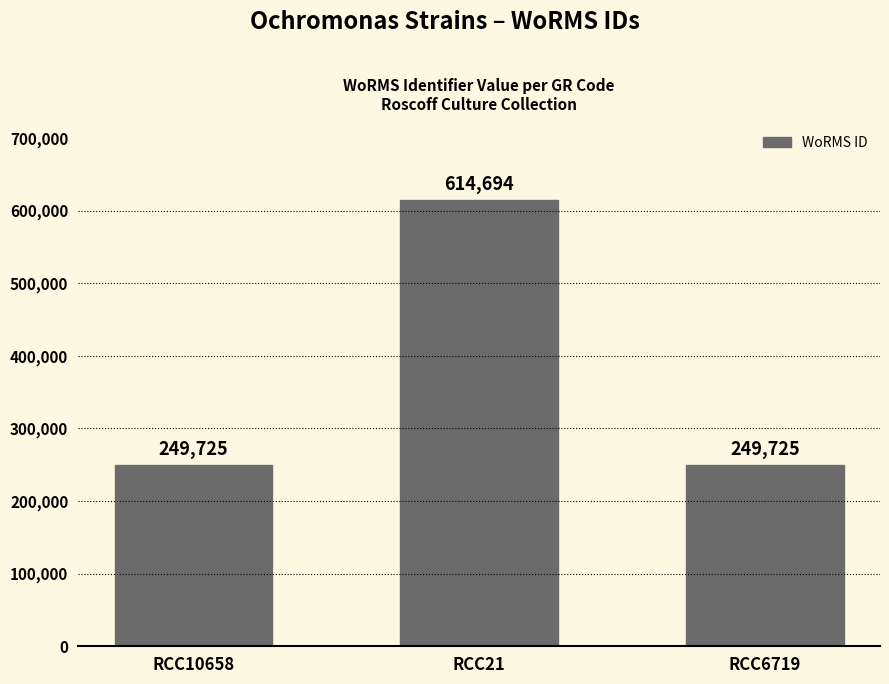

What value does the data have at RCC6719, to the nearest 100?

249700